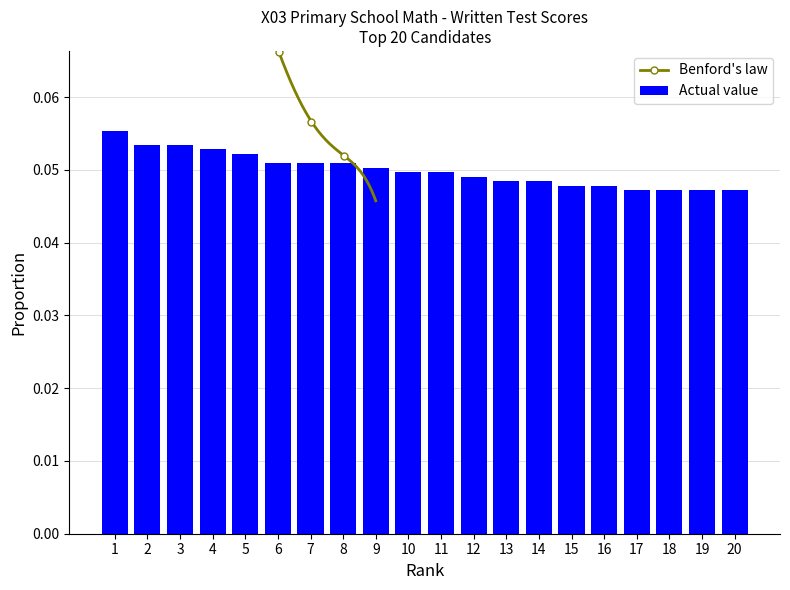

Read the value at 4.

0.1